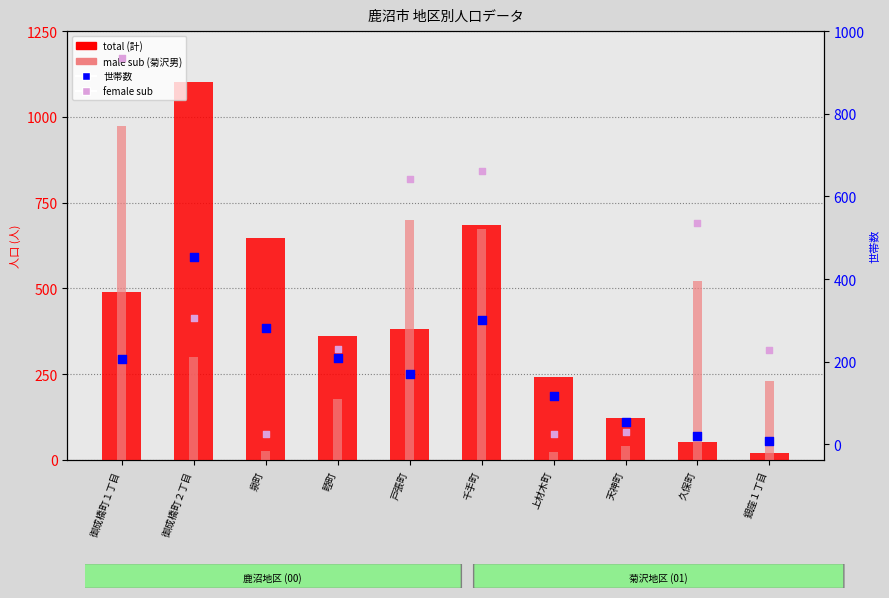

Which series has the widest spread of Y values?

total (計)